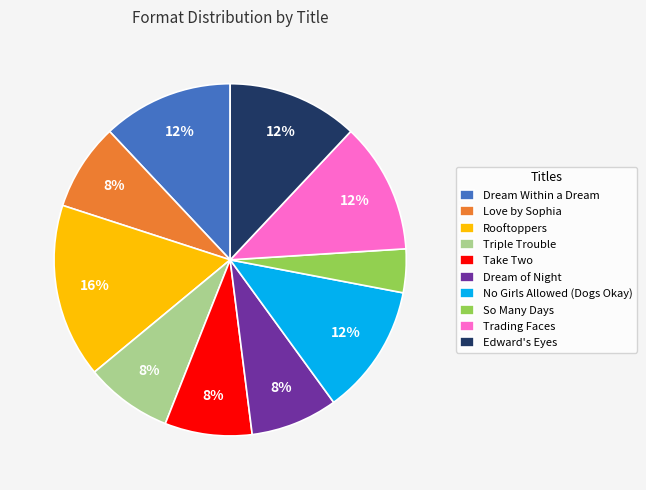

Which has a higher value, Rooftoppers or Triple Trouble?

Rooftoppers